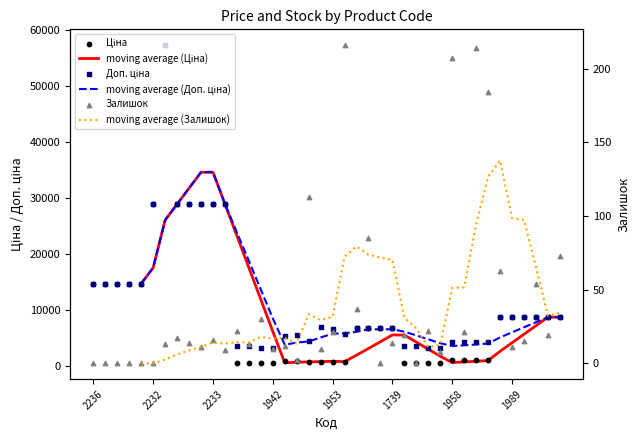

Which series contains the highest Y value?

Ціна